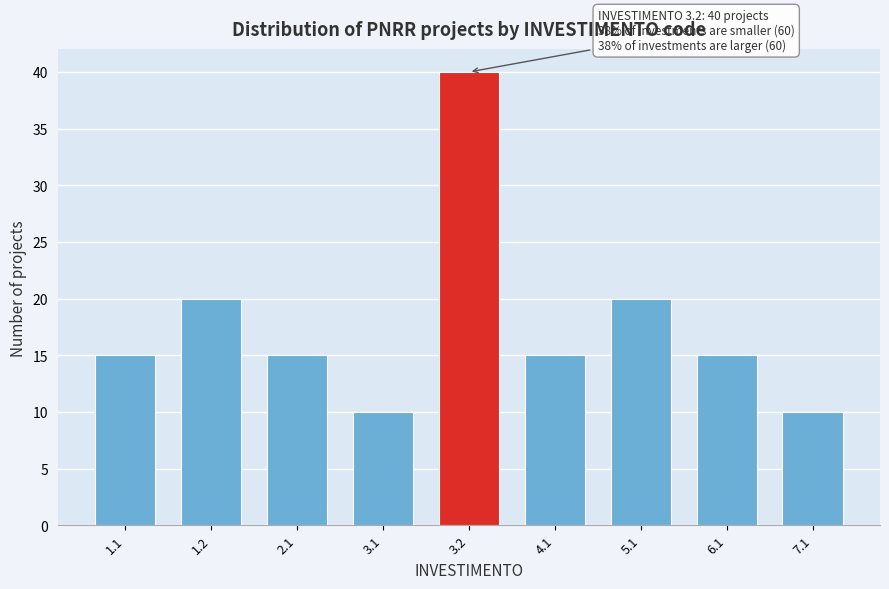

Reading left to right, transcribe all the data shown in this chart.

15	20	15	10	40	15	20	15	10